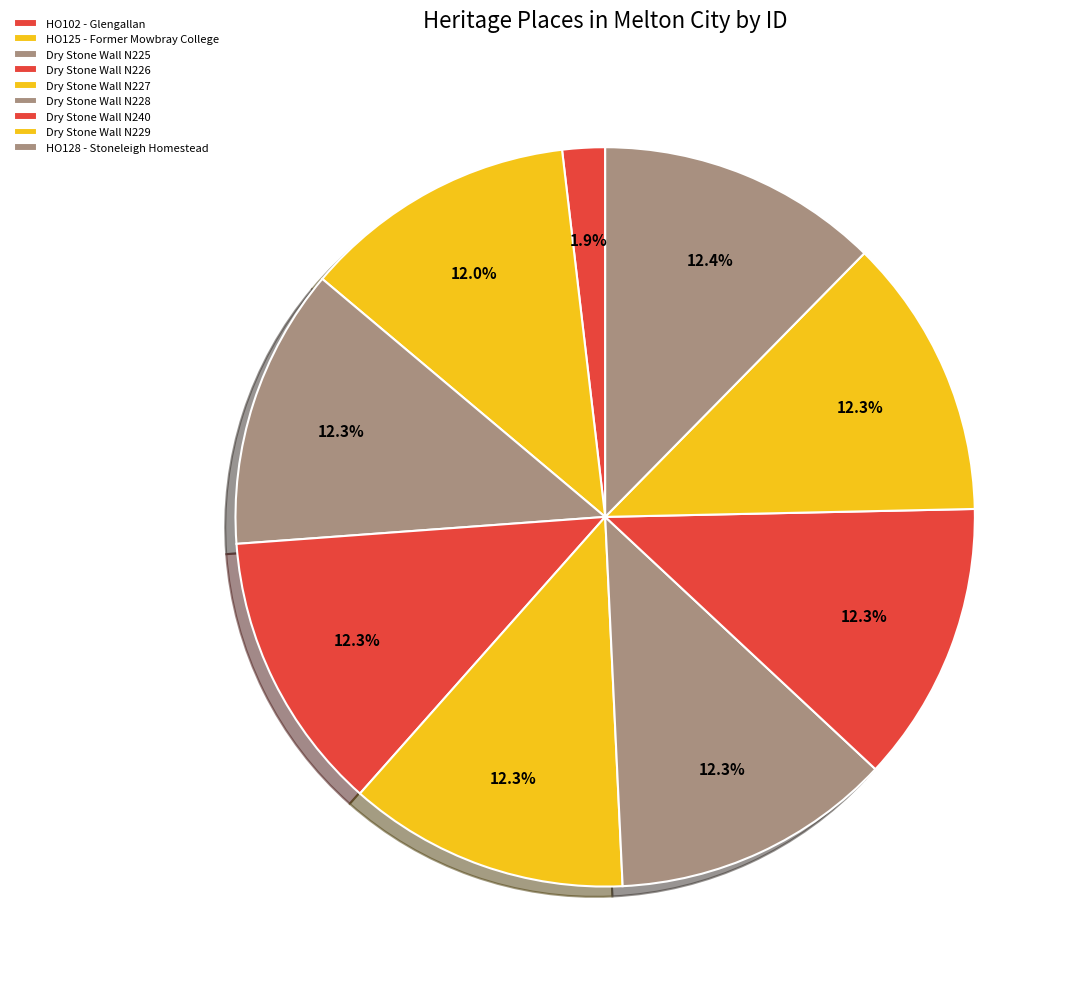

Is it true that Dry Stone Wall N225 is 12% of the pie?

True